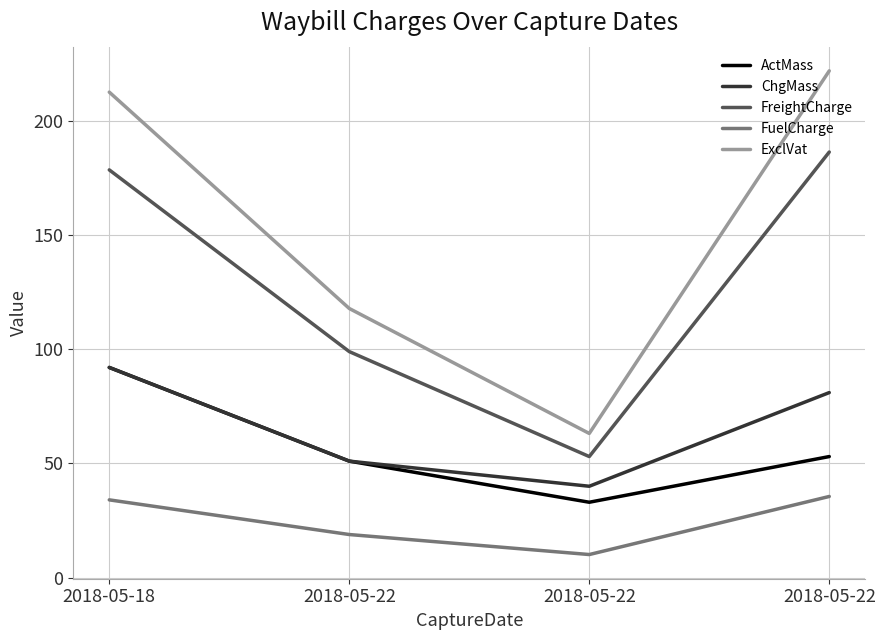

True or false: FreightCharge and FuelCharge intersect in this chart.

False